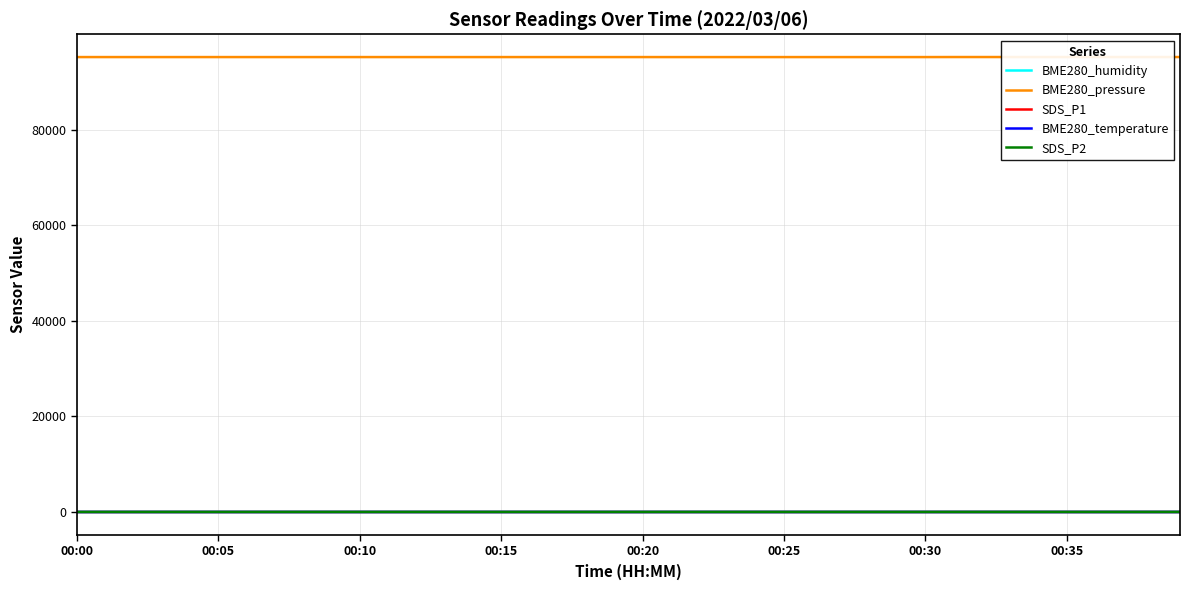

Rank the series at 00:10 from highest to lowest value.

BME280_pressure, BME280_humidity, SDS_P1, SDS_P2, BME280_temperature